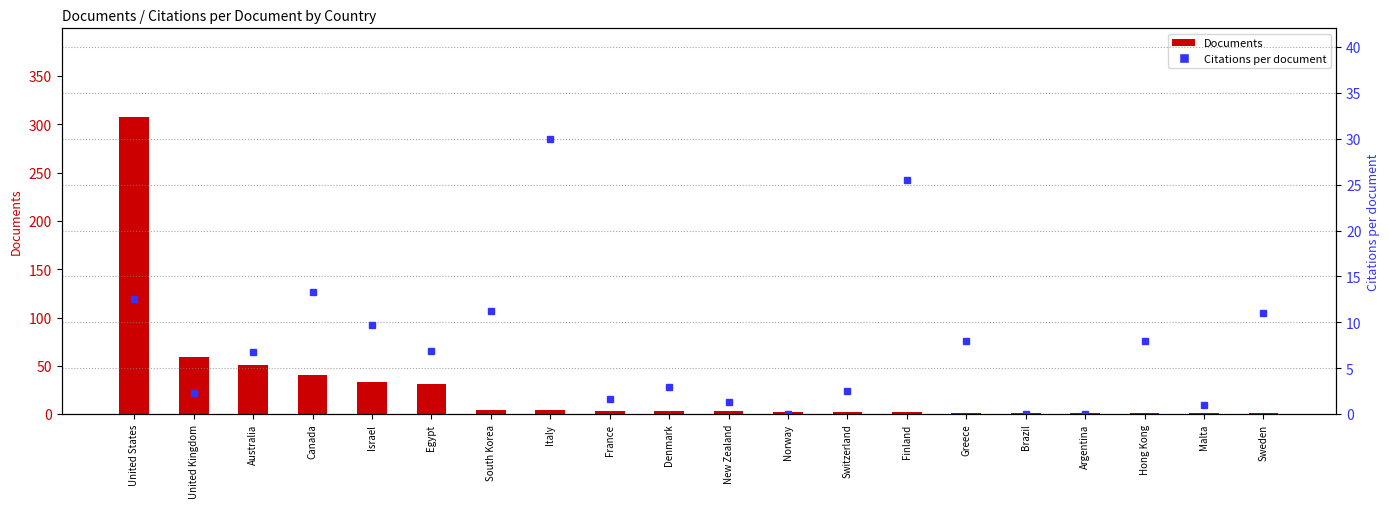

What is the approximate value of Documents at Greece?

1.0